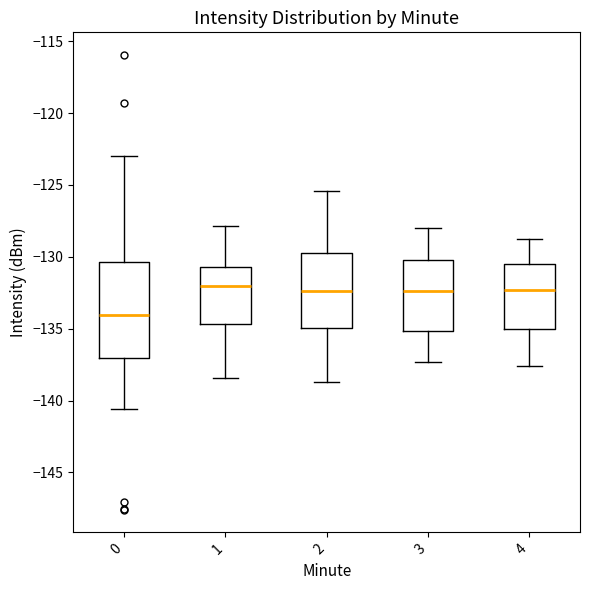

Where is the lower edge of the box at x = 2 on the y-axis? The values are not printed on the chart, so give them approximately, as read against the axis.

-135.0